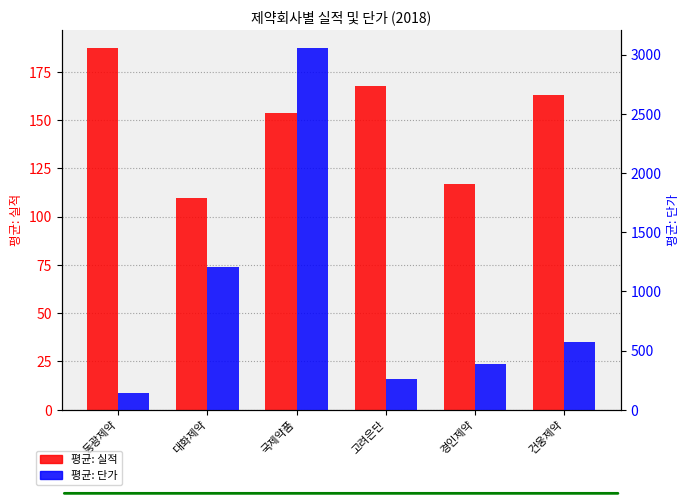

What is the difference between the second highest and second lowest values in the 평균: 단가 series?

950.8